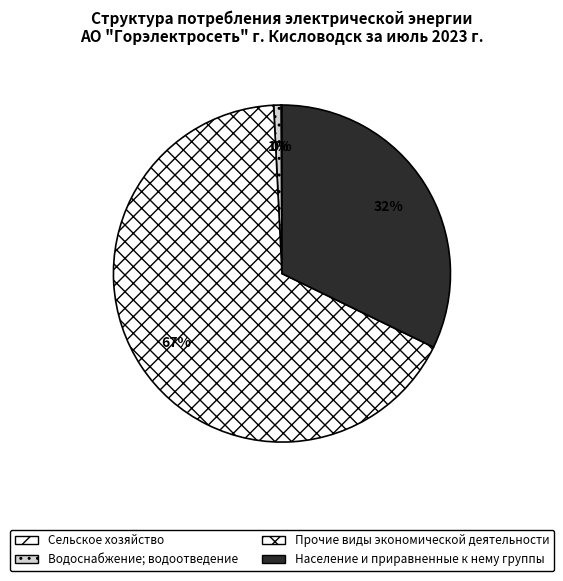

How many segments does this pie chart have?

4